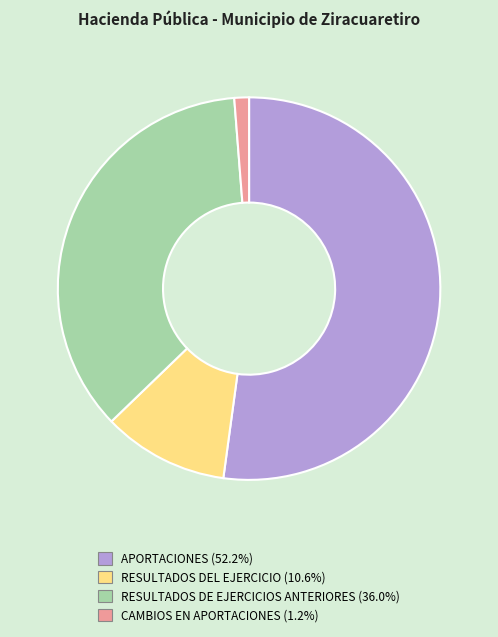

How many slices are in this pie chart?

4